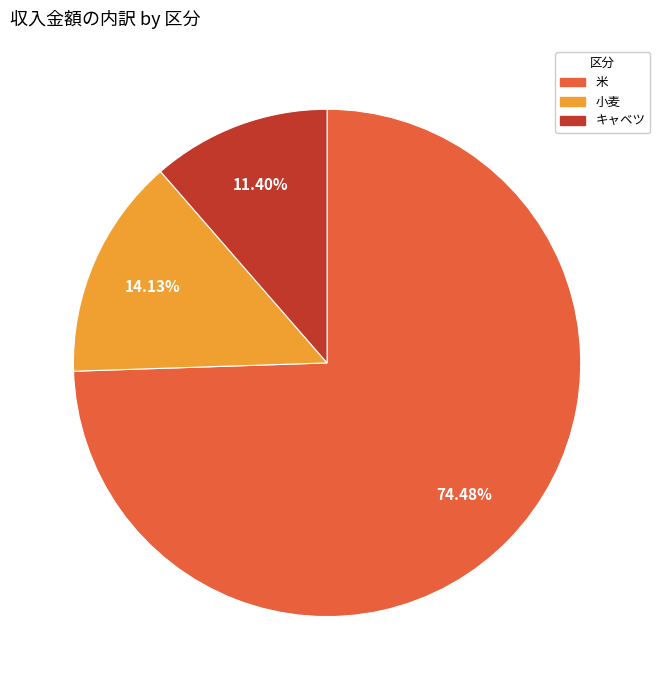

To the nearest percent, what is the difference between the 小麦 and キャベツ slice percentages?

3%